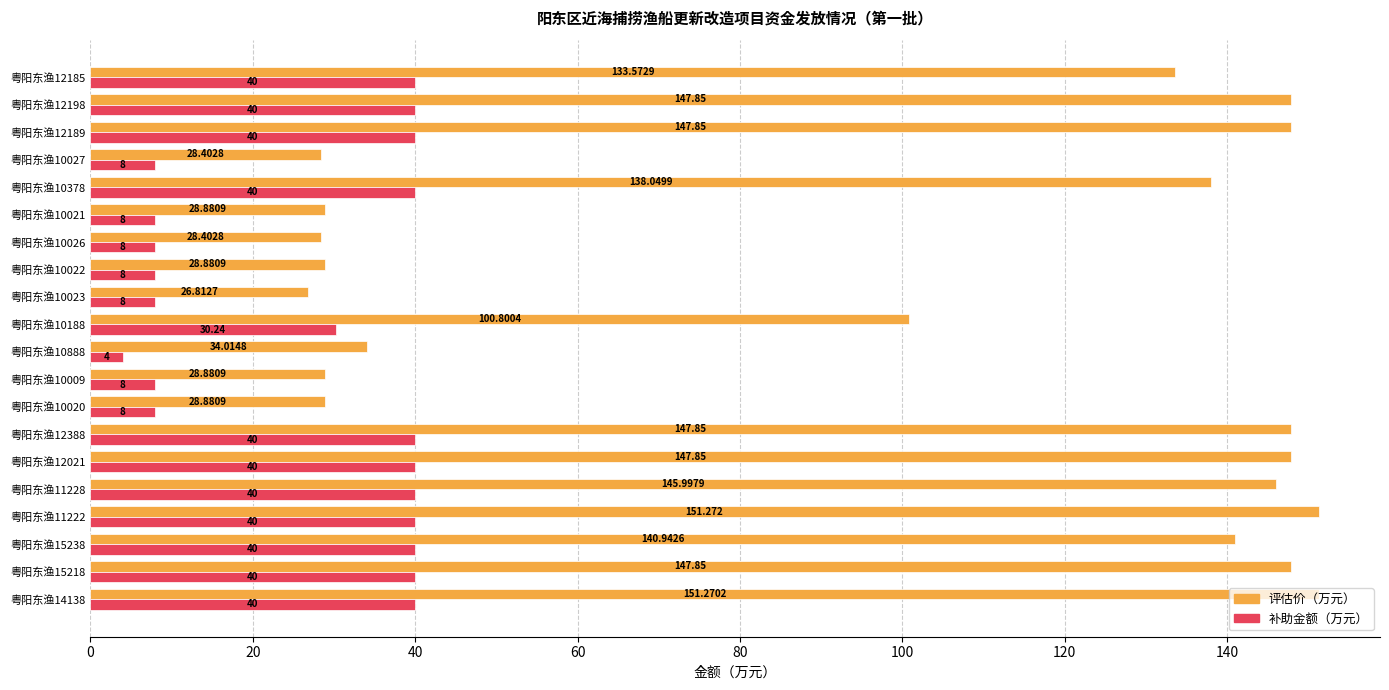

Rank the series at 粤阳东渔12198 from lowest to highest value.

补助金额（万元）, 评估价（万元）